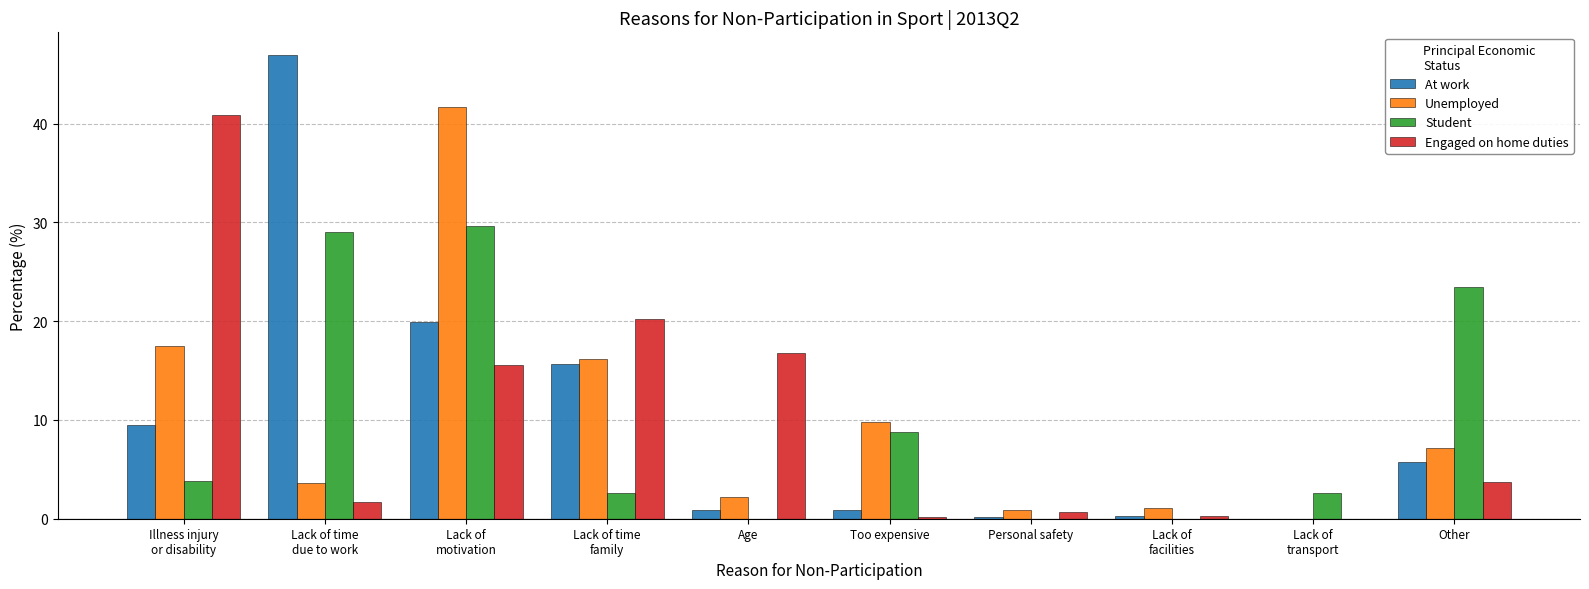

Where is Student nearest to the value 14?

Too expensive